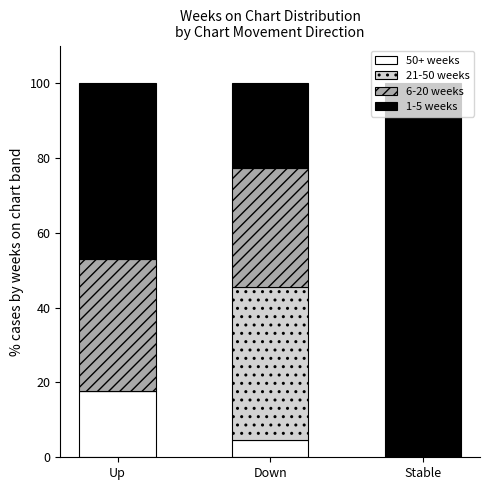

What is the total value across all series at Down?

100.0